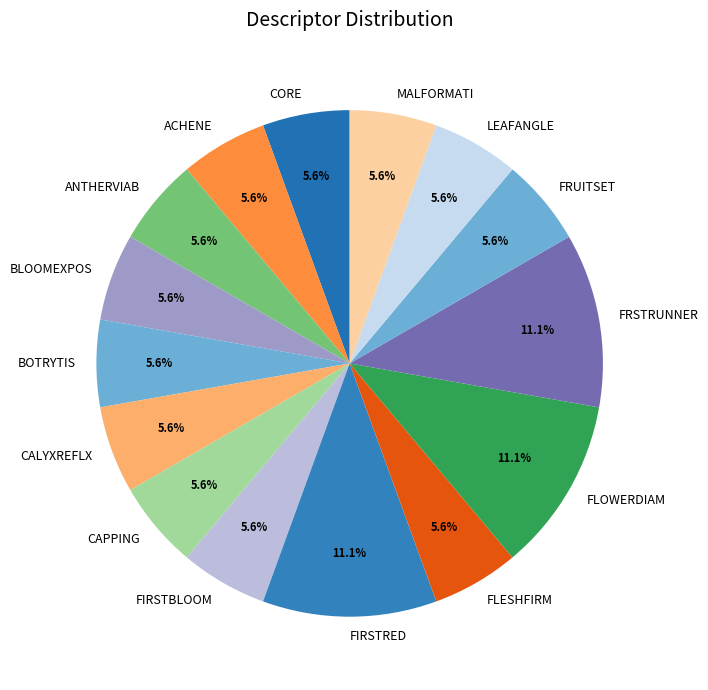

To the nearest percent, what portion does FIRSTRED represent?

11%